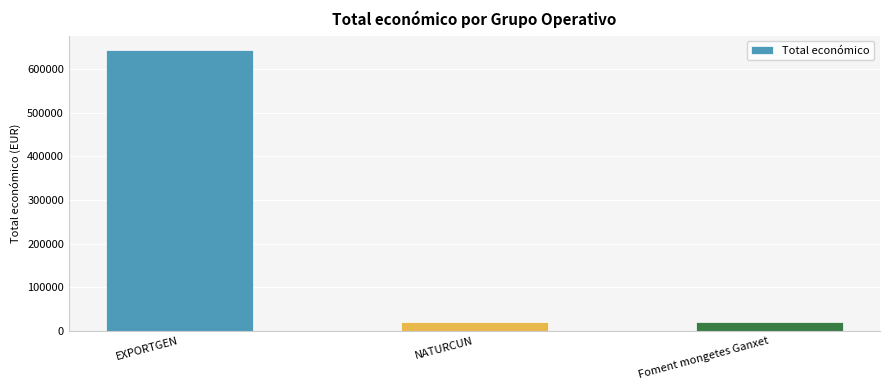

What is the value of the 1st bar from the left?

644817